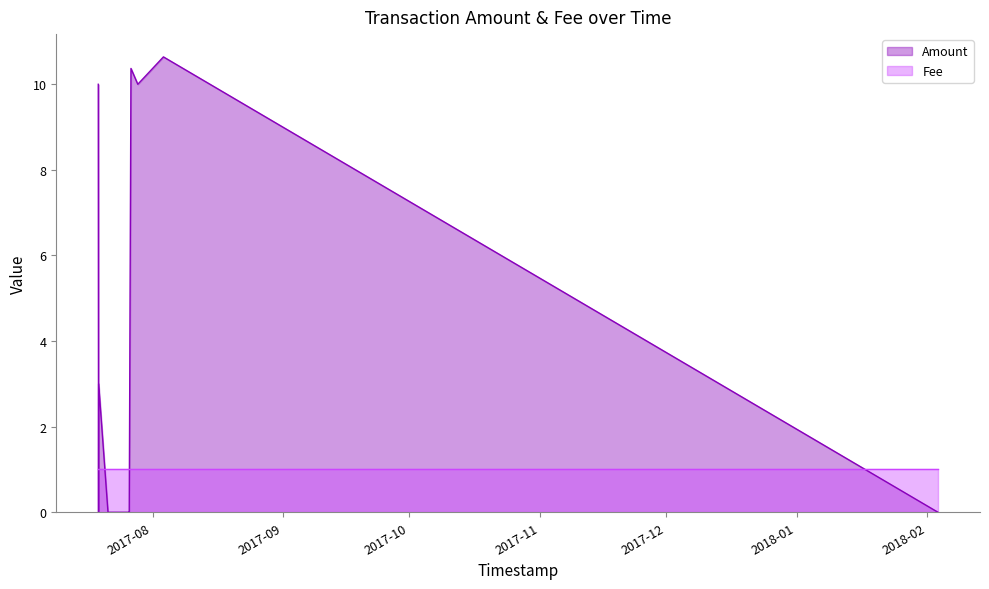

Where is the first local maximum?

2017-07-19 04:53:08